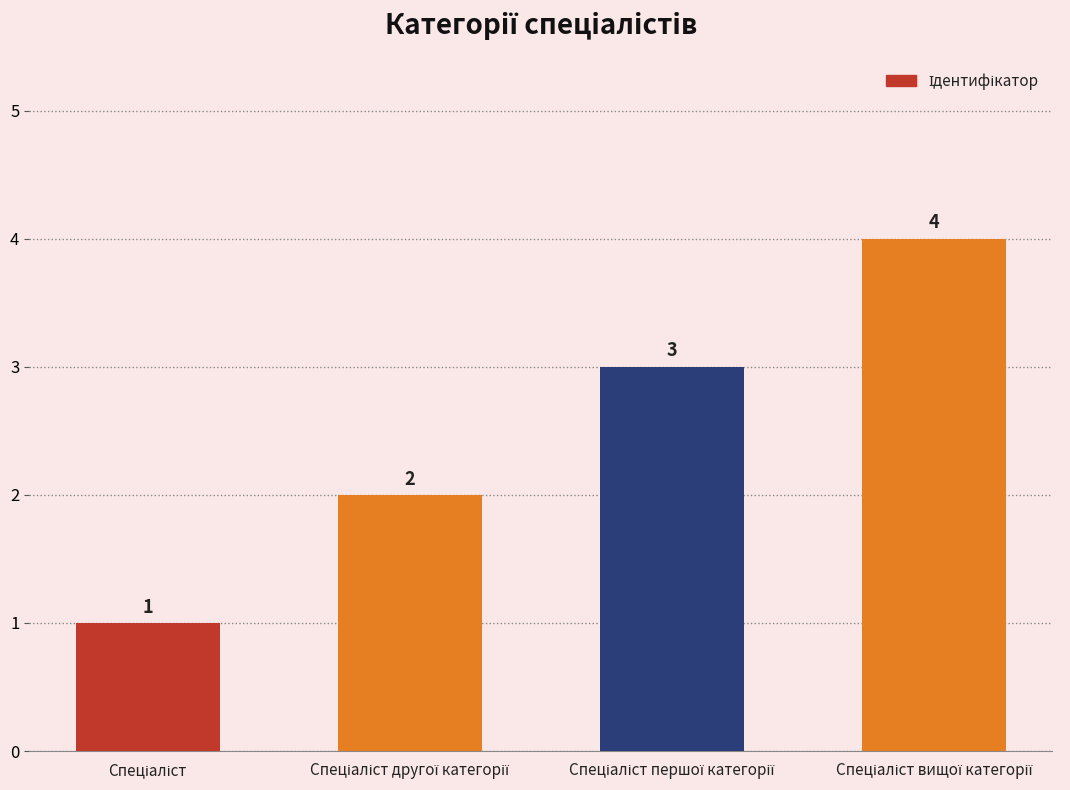

How many distinct data groups are displayed?

1